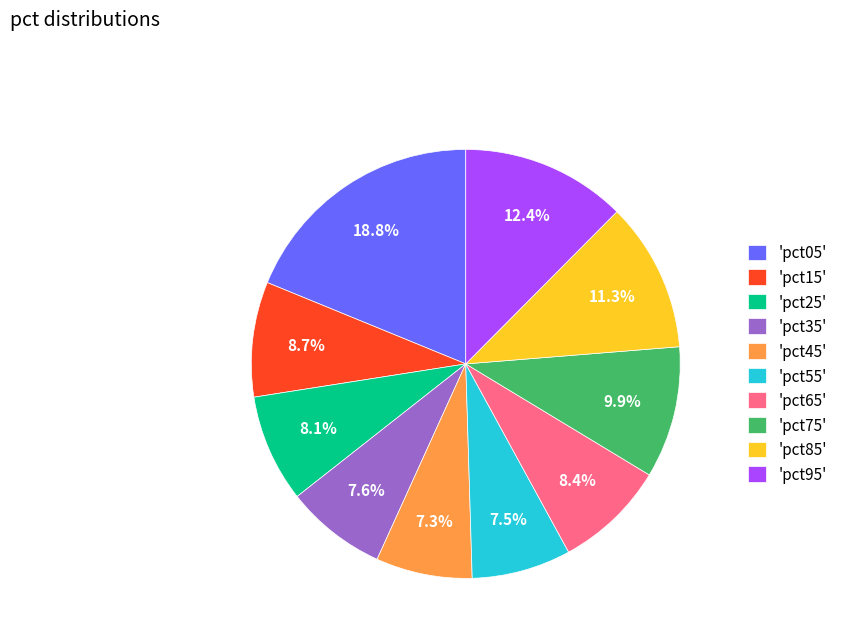

What is the largest slice in the pie chart?

'pct05'